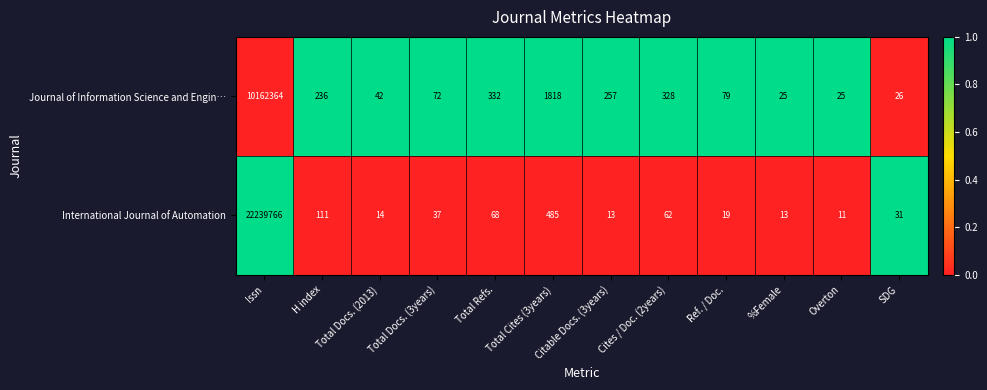

How many series are shown in this chart?

2